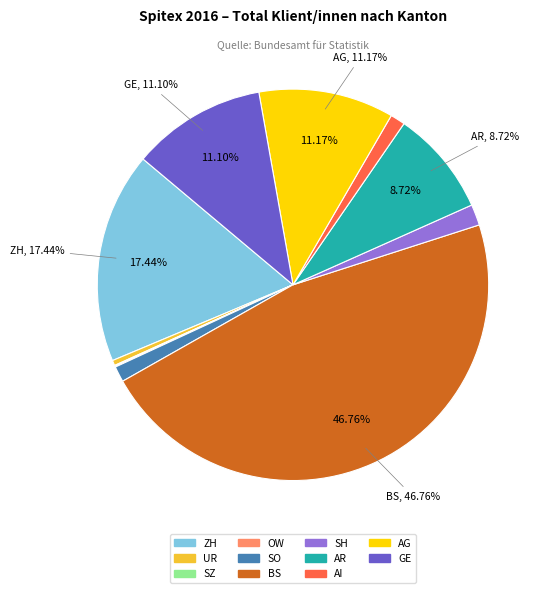

To the nearest percent, what is the difference between the largest and smallest slice percentages?

47%